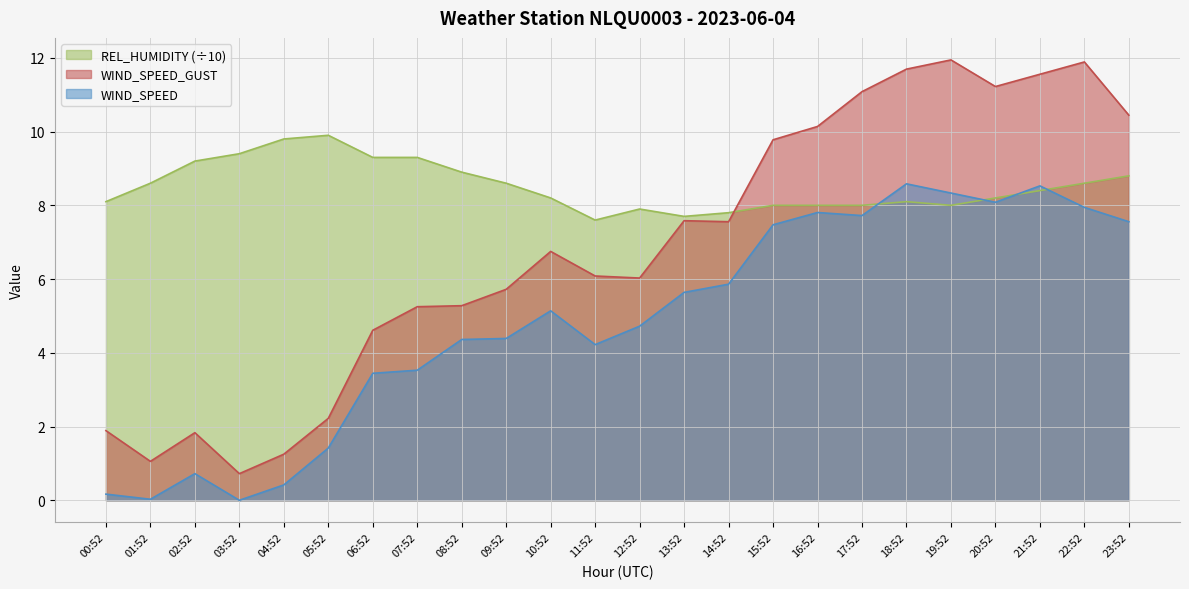

Between 03:52 and 10:52, which series saw the biggest shift?

WIND_SPEED_GUST